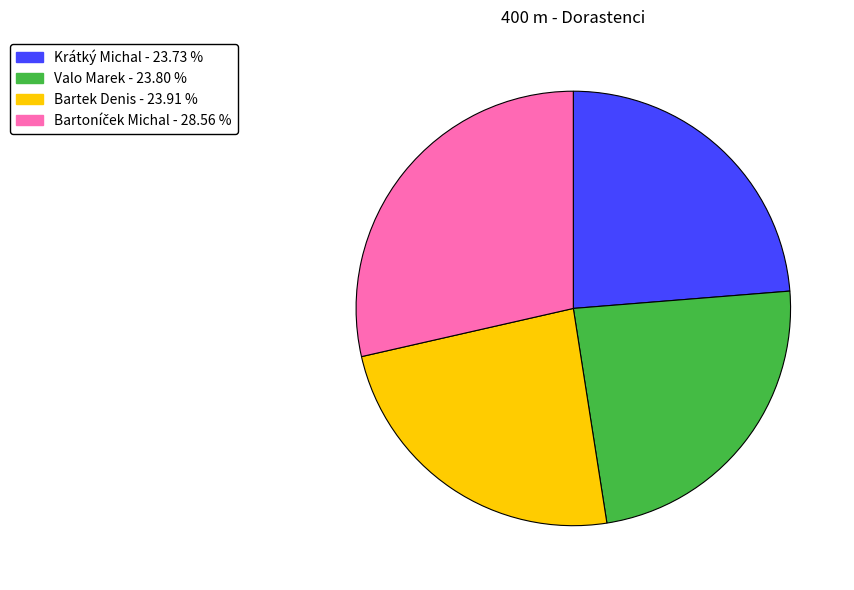

Does any single category account for the majority?

No